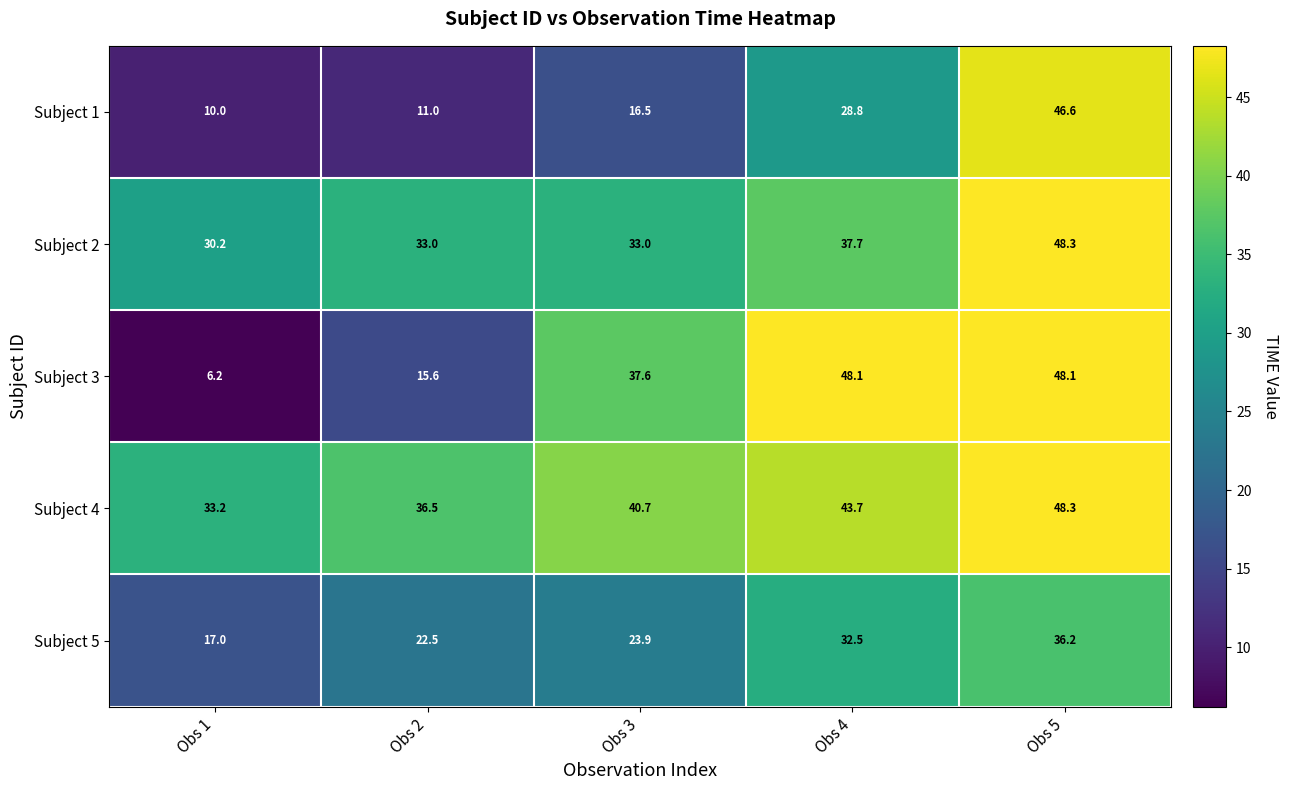

List the series in order of their overall mean, highest first.

Subject 4, Subject 2, Subject 3, Subject 5, Subject 1